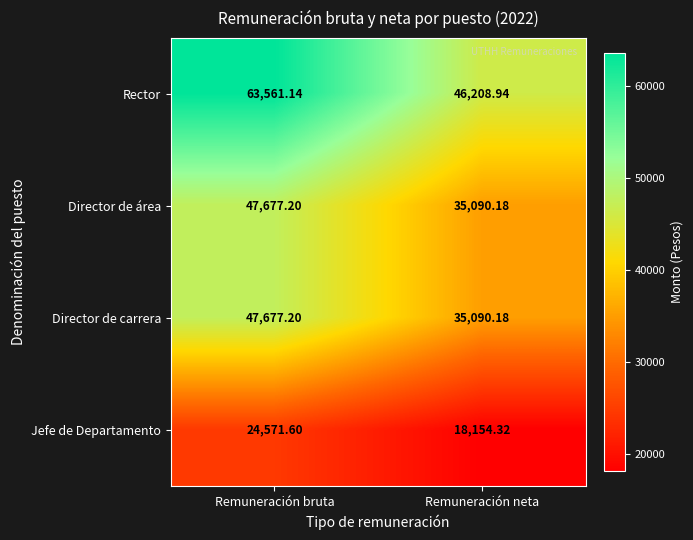

List the labels in order of Director de carrera value, largest first.

Remuneración bruta, Remuneración neta